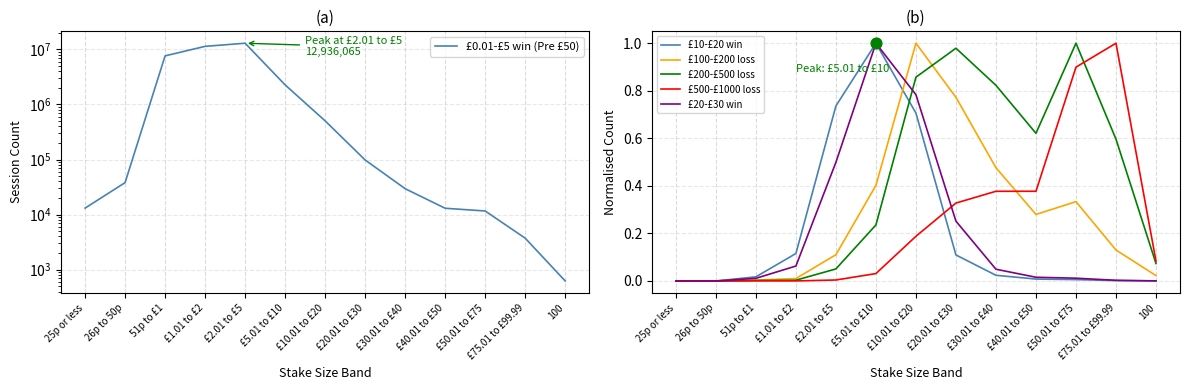

Which series has the widest spread of Y values?

£0.01-£5 win (Pre £50)